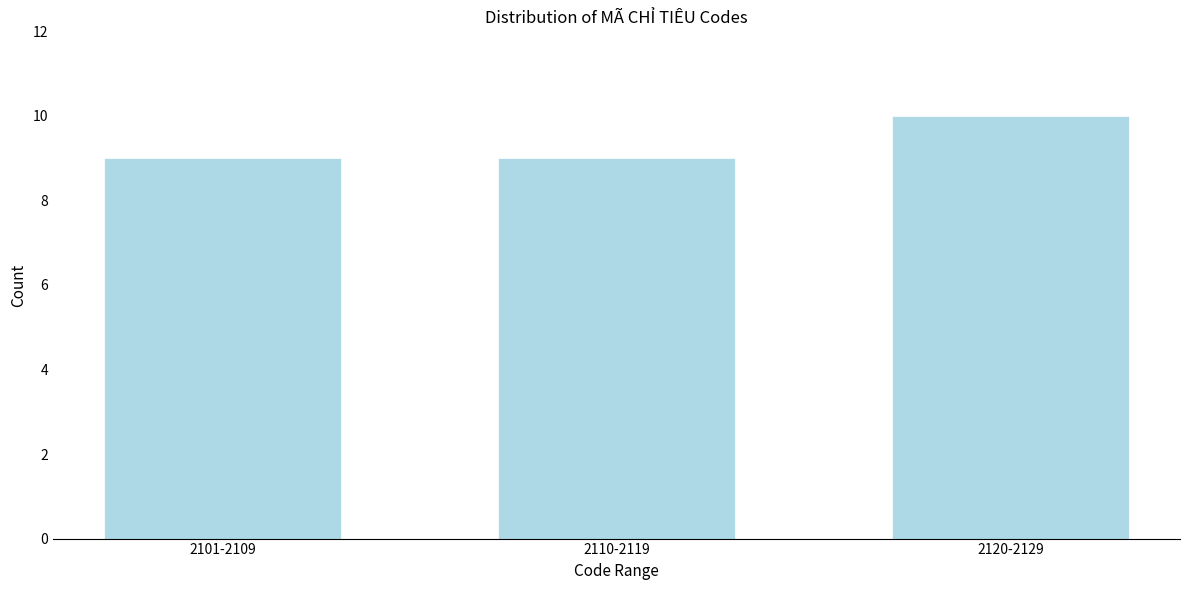

Reading left to right, list all the values displayed in this chart.

2101-2109=9	2110-2119=9	2120-2129=10